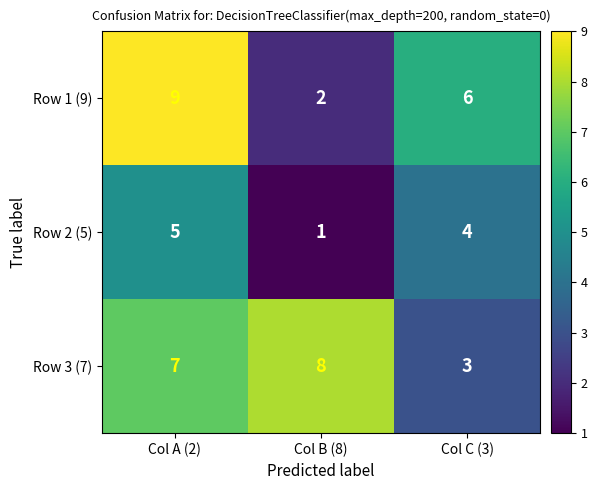

Count the number of data series in this chart.

3